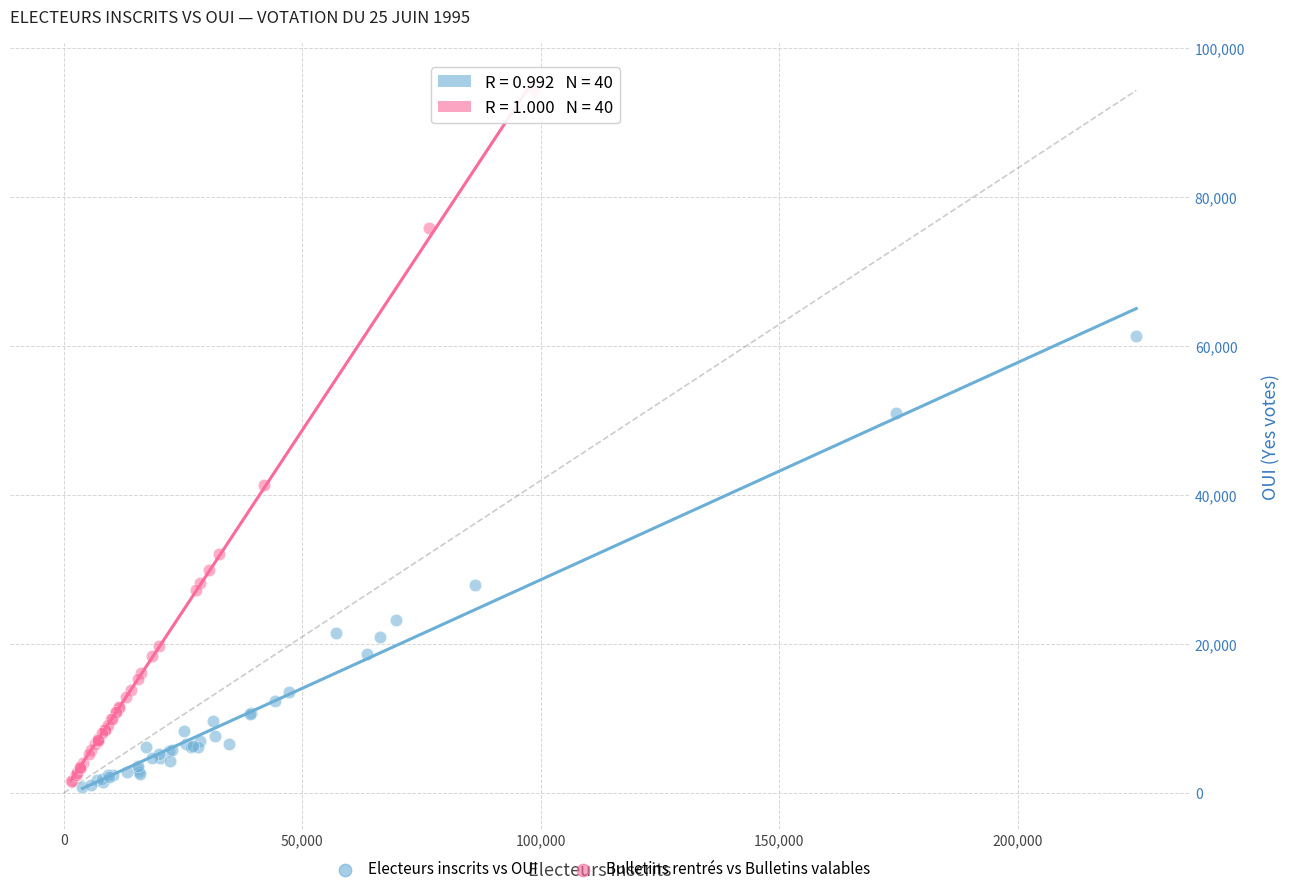

Which series contains the highest Y value?

Bulletins rentrés vs Bulletins valables